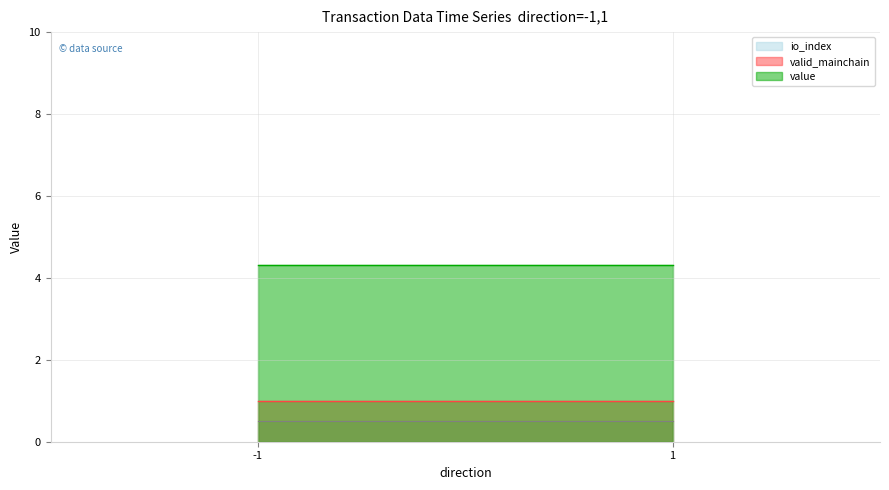

What is the difference between the highest and lowest values at 1?

3.8